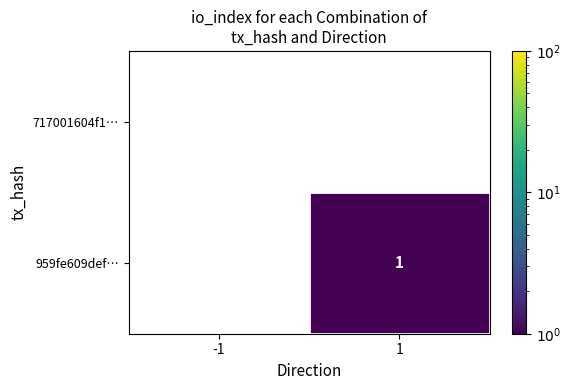

True or false: 717001604f1… has a value of 0 at 1.

True